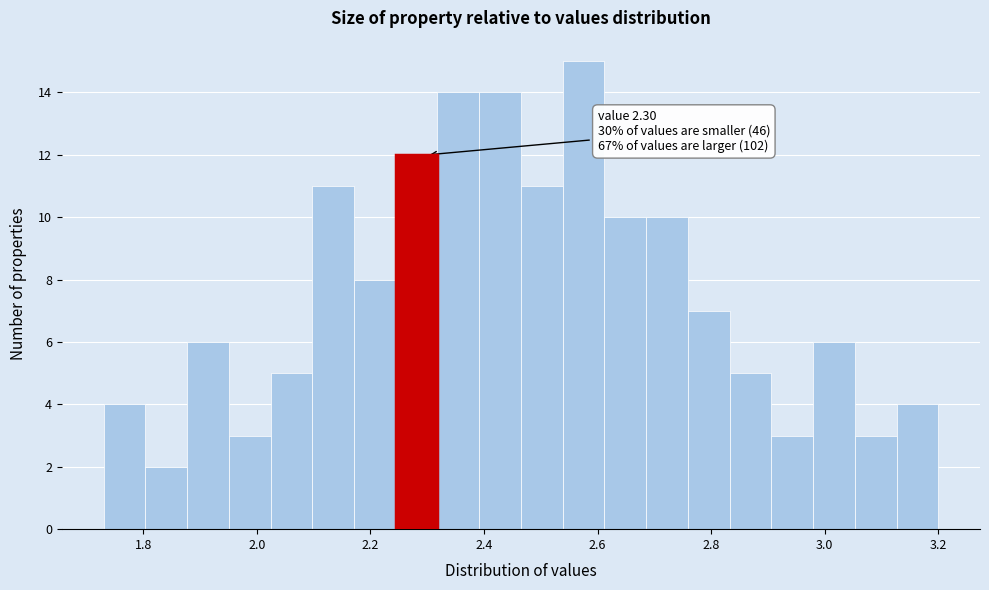

Around what value on the x-axis is the tallest bar? Give the approximate position of its centre, as read against the axis.

2.58